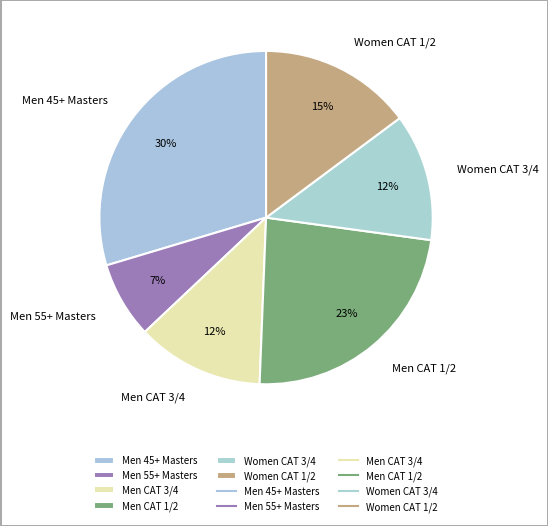

Which has a higher value, Men CAT 3/4 or Men 55+ Masters?

Men CAT 3/4